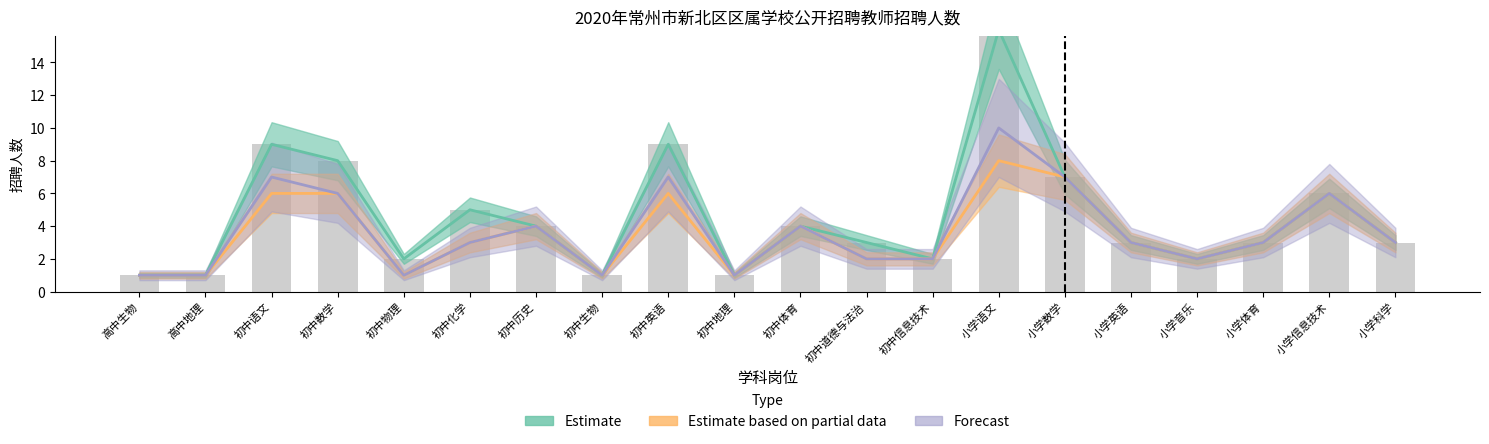

Which series has the largest total across all categories?

Estimate